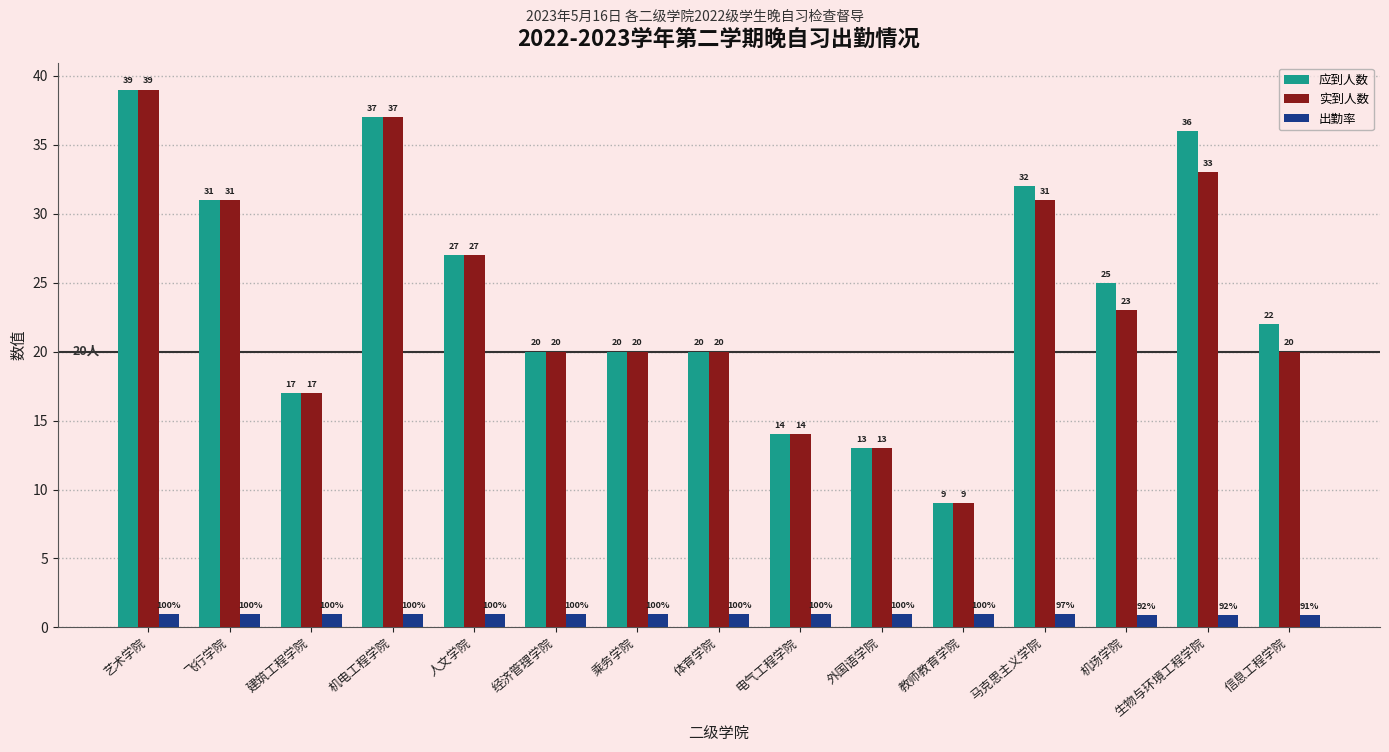

How many bars are there in total?

45